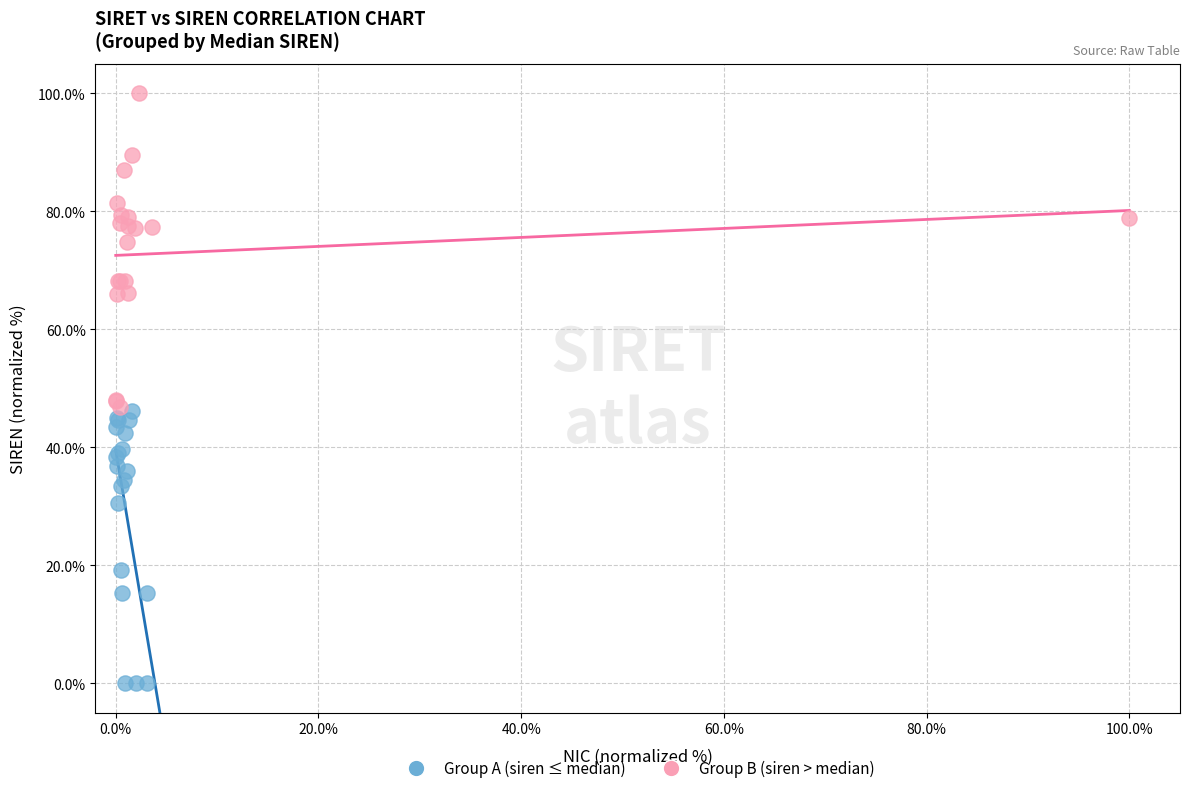

Which series reaches the maximum Y coordinate?

Group B (siren > median)